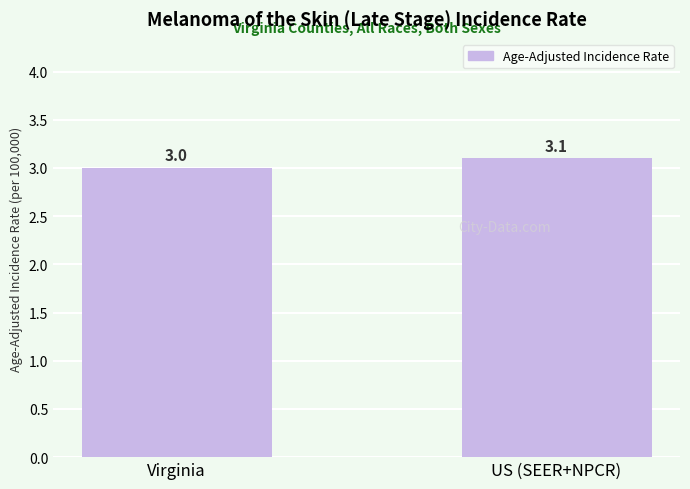

What is the sum of all values?

6.1